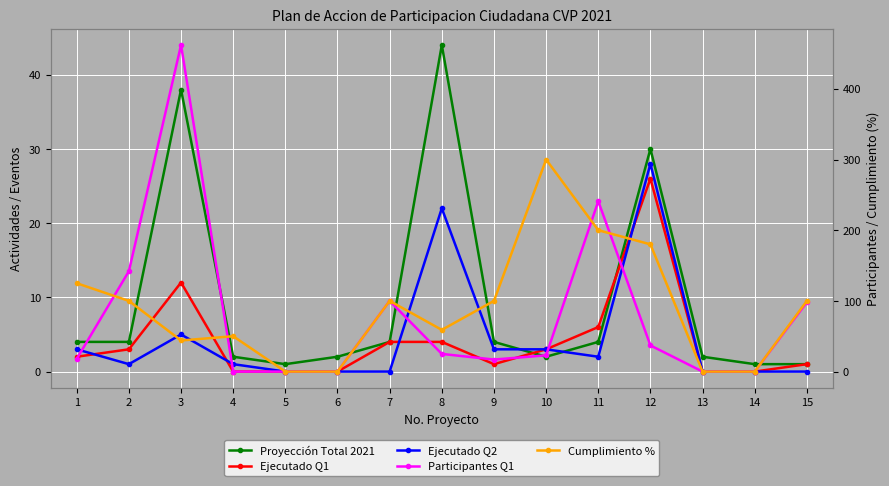

At which category is the sum across all series the highest?

3